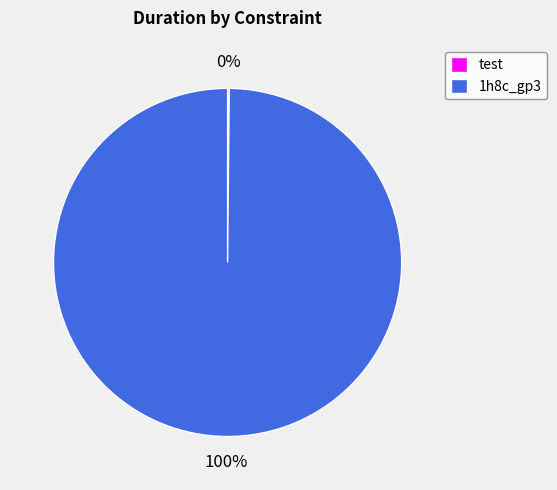

Which slice is the largest?

1h8c_gp3